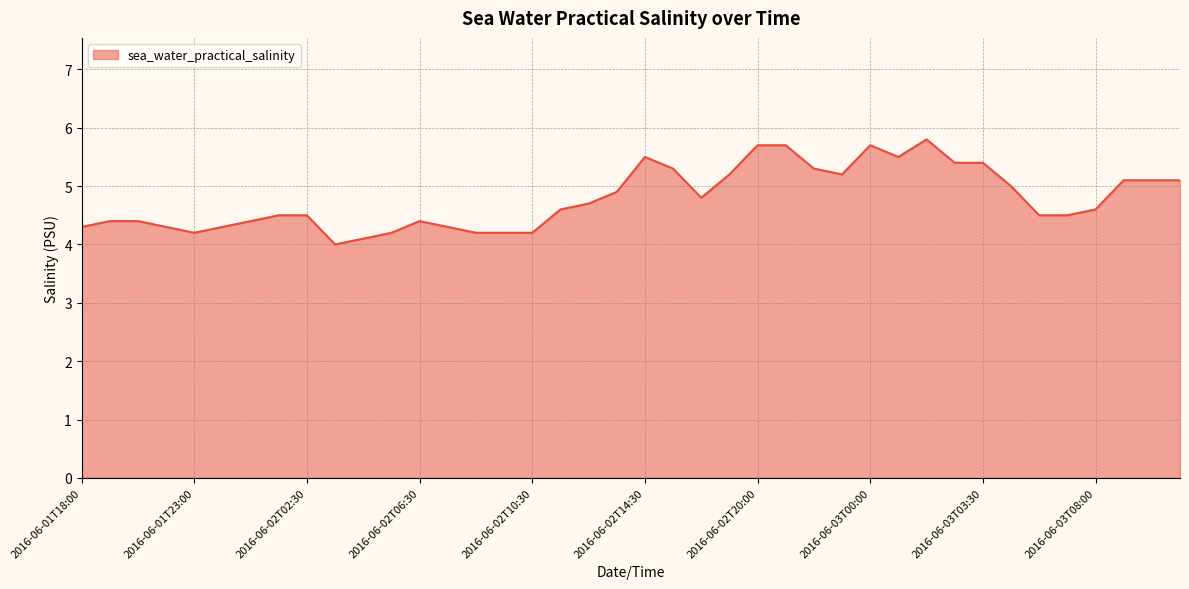

What is the greatest value displayed?

5.8